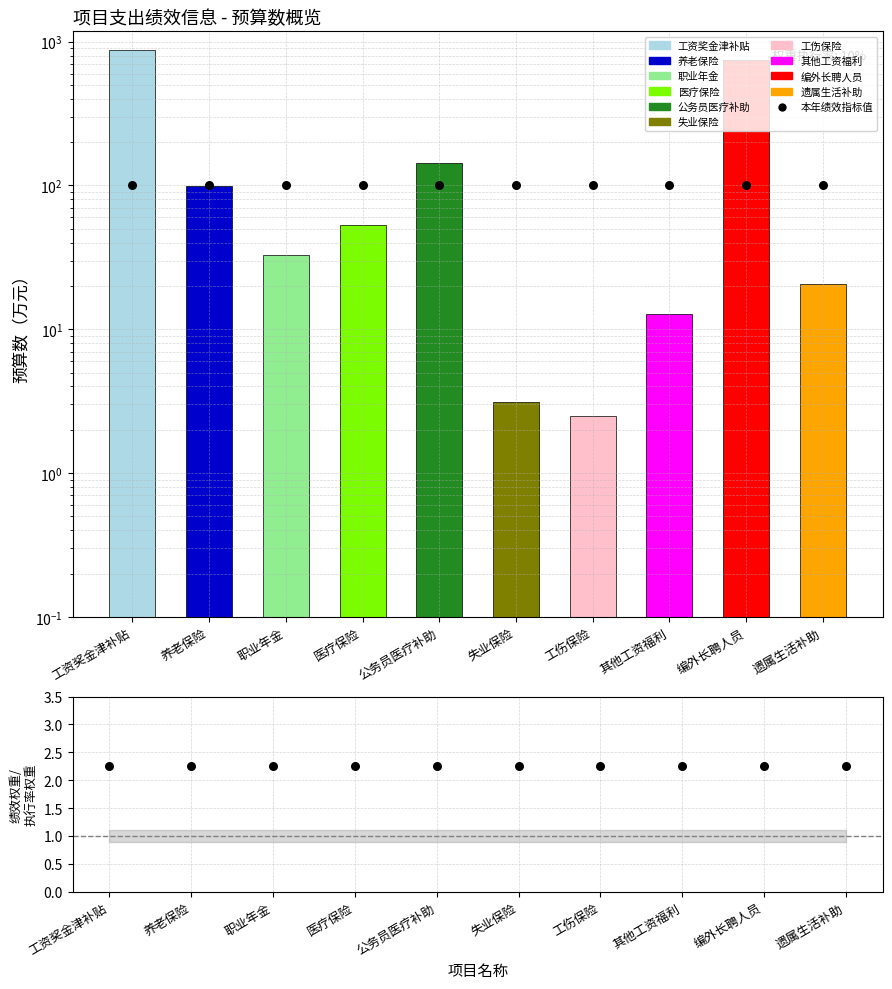

At how many categories does at least one series exceed 25?

10